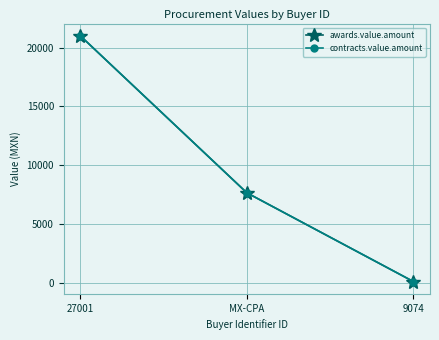

How many values in the contracts.value.amount series exceed 7660?

1